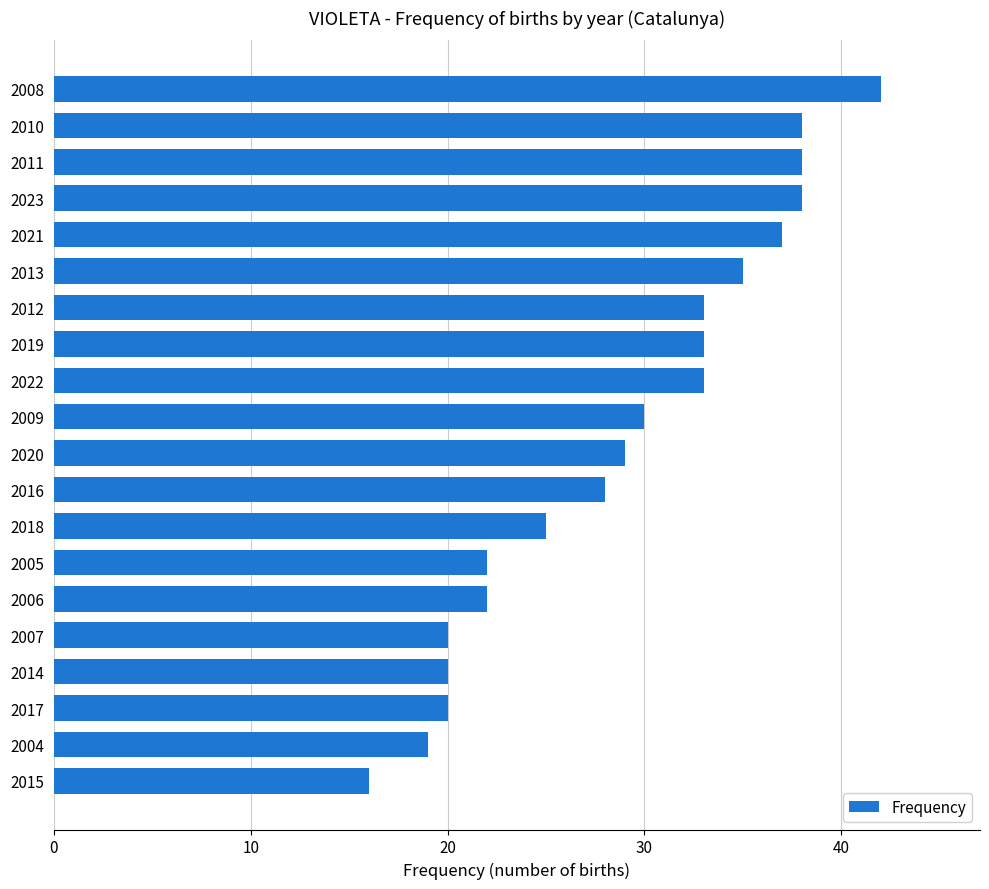

The value at 2023 is 16. True or false?

False